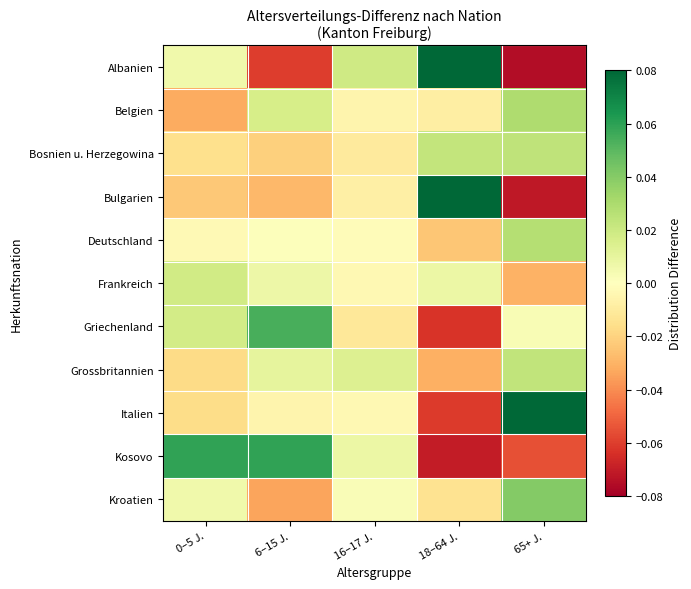

What is the smallest value displayed?

-0.1